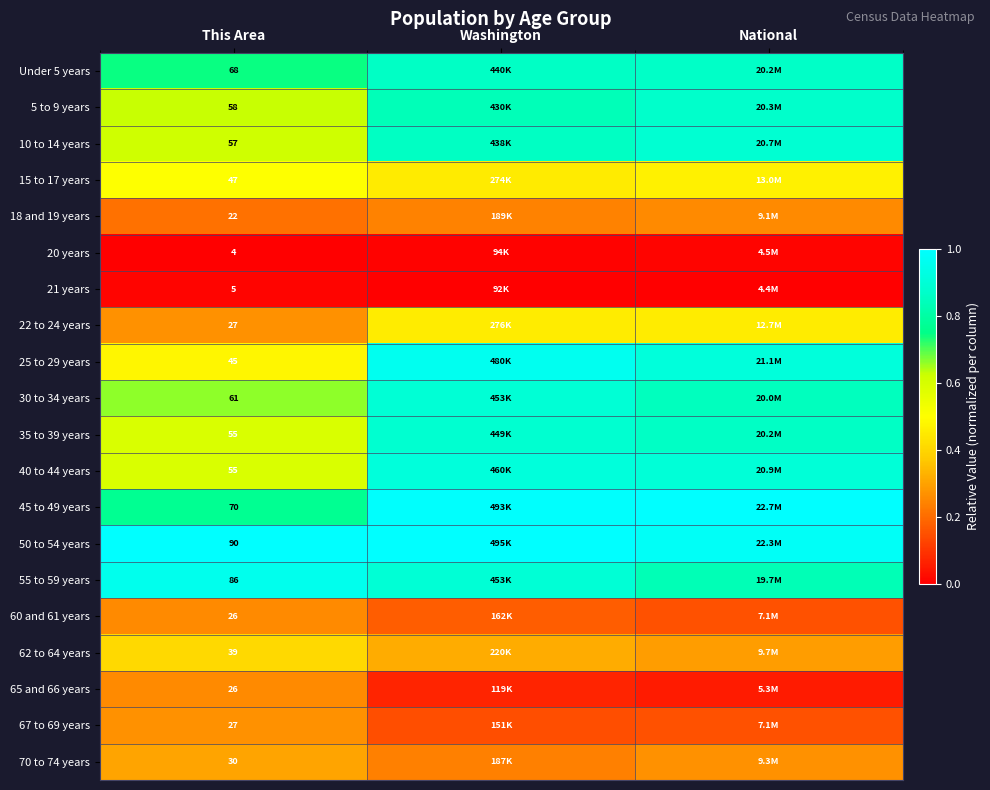

Which series has the largest total across all categories?

50 to 54 years